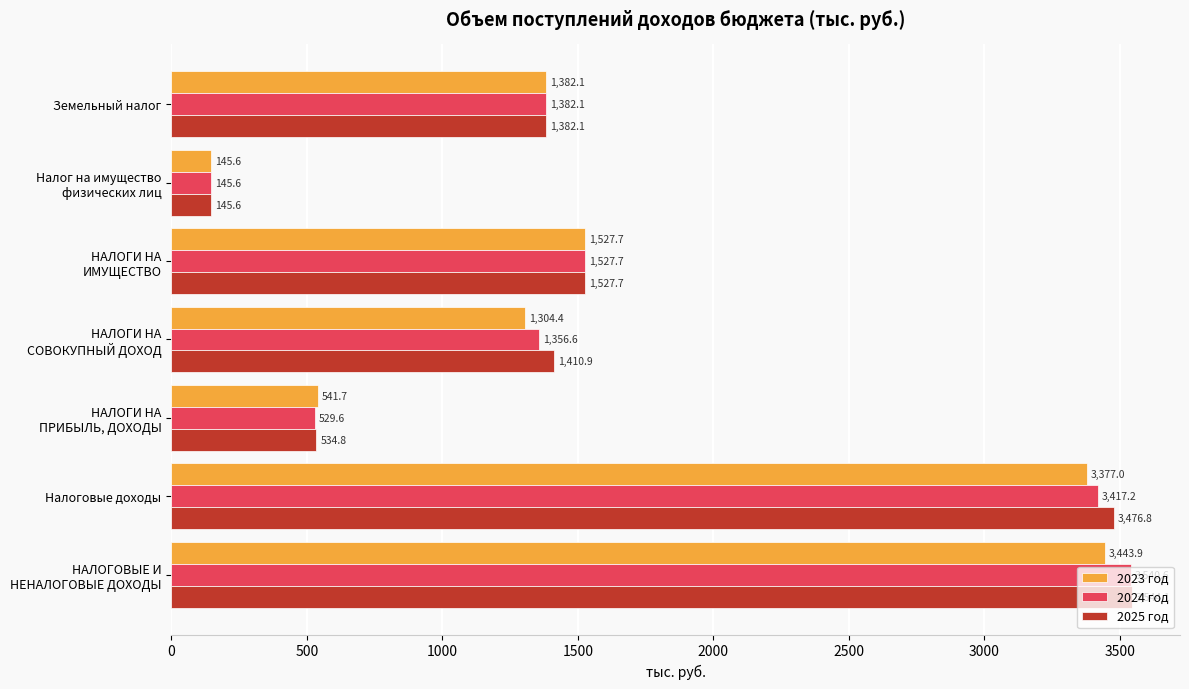

What is the sum of all 2025 год values?

12022.0